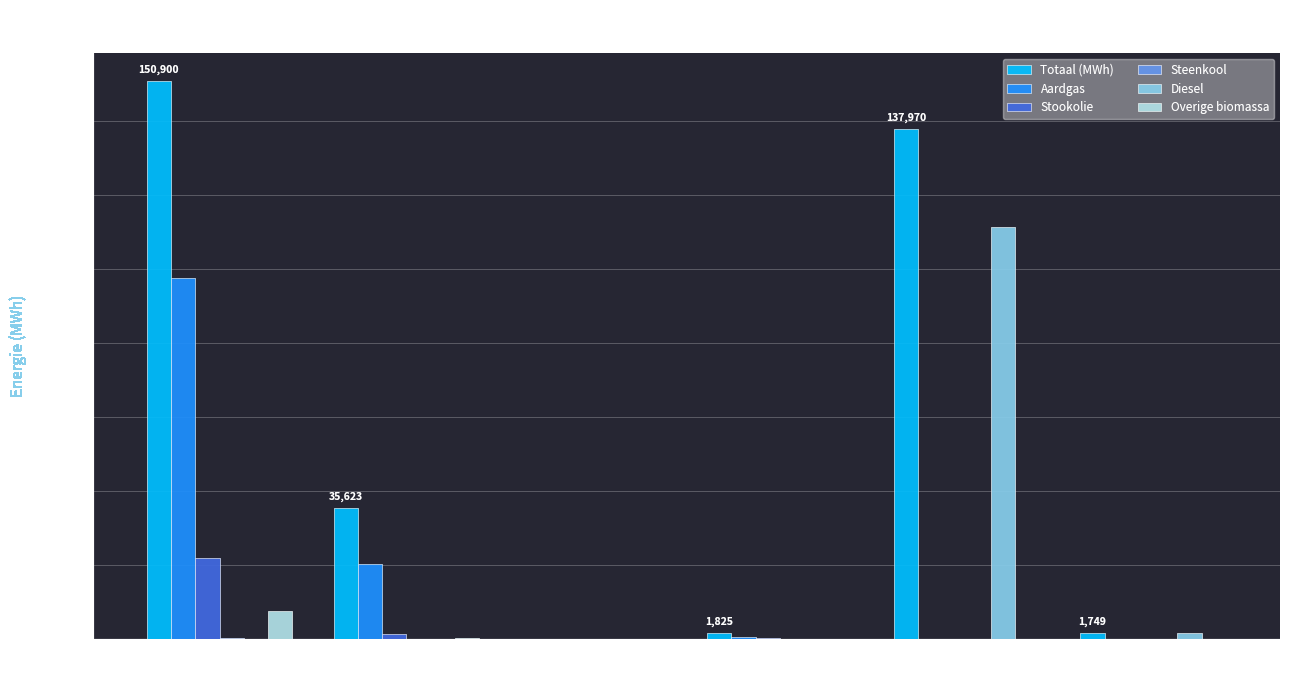

Which series changed the most between Tertiair and Landbouw?

Totaal (MWh)